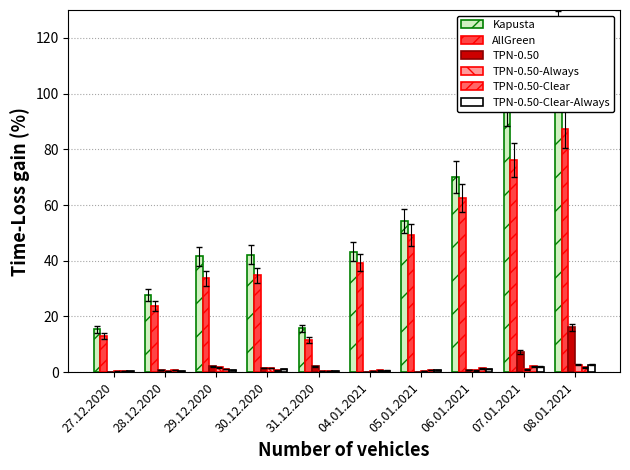

Reading left to right, list all the values displayed in this chart.

Celkem (1 davka): 27.12.2020=15.4	28.12.2020=27.6	29.12.2020=41.6	30.12.2020=42.2	31.12.2020=15.7	04.01.2021=43.2	05.01.2021=54.1	06.01.2021=70.1	07.01.2021=95.9	08.01.2021=120.0
Zdravotnicti prac.: 27.12.2020=13.1	28.12.2020=23.8	29.12.2020=33.7	30.12.2020=34.8	31.12.2020=11.5	04.01.2021=39.3	05.01.2021=49.1	06.01.2021=62.5	07.01.2021=76.2	08.01.2021=87.3
Prac. soc. sluzeb: 27.12.2020=0.1	28.12.2020=0.9	29.12.2020=2.1	30.12.2020=1.5	31.12.2020=2.1	04.01.2021=0.0	05.01.2021=0.1	06.01.2021=0.6	07.01.2021=7.2	08.01.2021=16.1
Senori 80+: 27.12.2020=0.2	28.12.2020=0.4	29.12.2020=1.8	30.12.2020=1.5	31.12.2020=0.3	04.01.2021=0.3	05.01.2021=0.5	06.01.2021=0.6	07.01.2021=1.0	08.01.2021=2.7
Senori 70-79: 27.12.2020=0.5	28.12.2020=0.7	29.12.2020=1.1	30.12.2020=0.6	31.12.2020=0.4	04.01.2021=0.6	05.01.2021=0.9	06.01.2021=1.4	07.01.2021=2.1	08.01.2021=1.8
Senori 60-69: 27.12.2020=0.4	28.12.2020=0.4	29.12.2020=0.7	30.12.2020=1.1	31.12.2020=0.4	04.01.2021=0.6	05.01.2021=0.8	06.01.2021=1.0	07.01.2021=2.0	08.01.2021=2.6